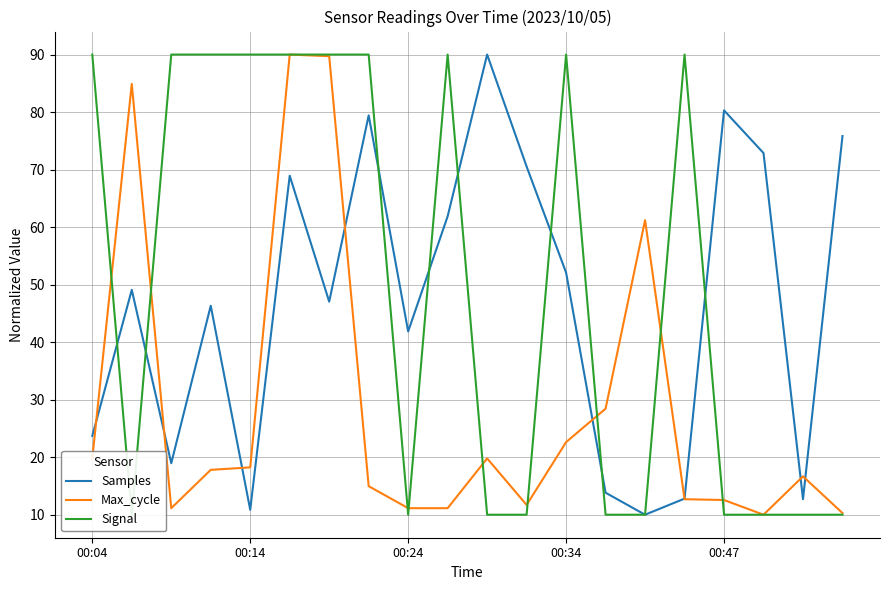

List the series in order of their peak value, lowest first.

Samples, Max_cycle, Signal